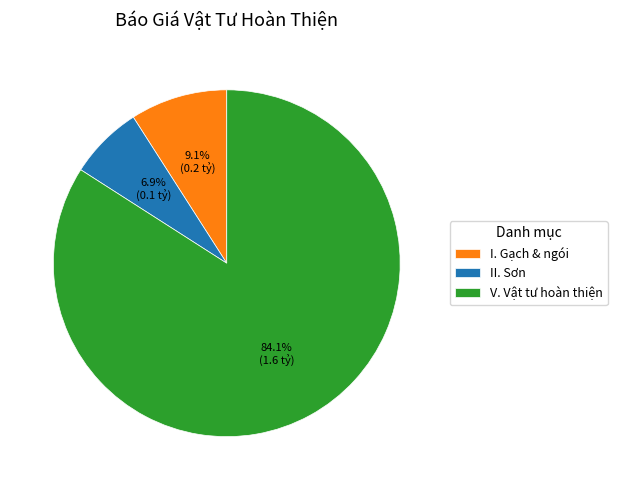

Which category accounts for the majority?

V. Vật tư hoàn thiện